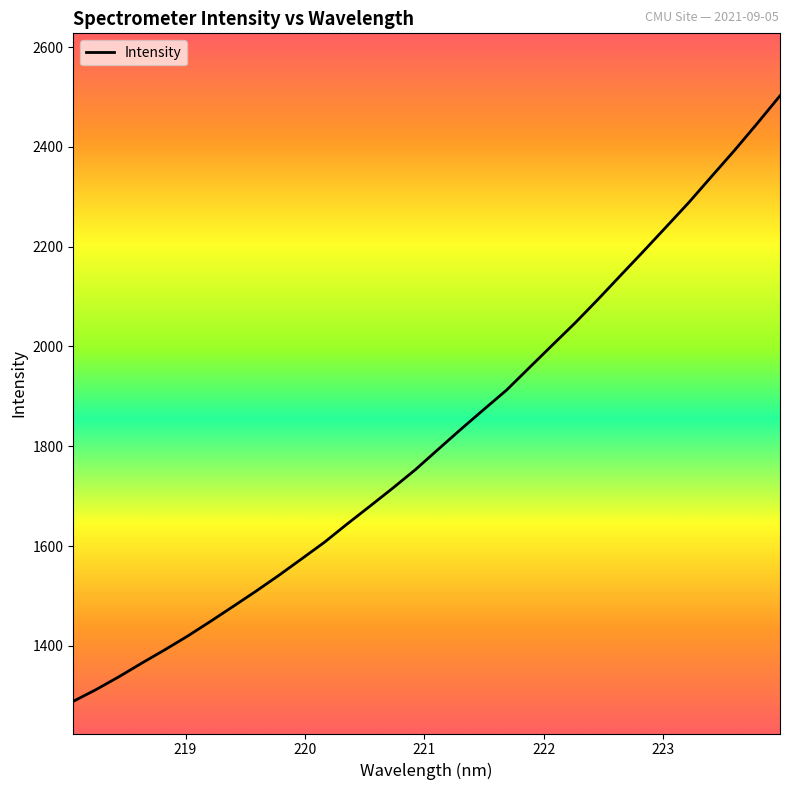

What is the difference between the maximum and minimum values?

1213.5